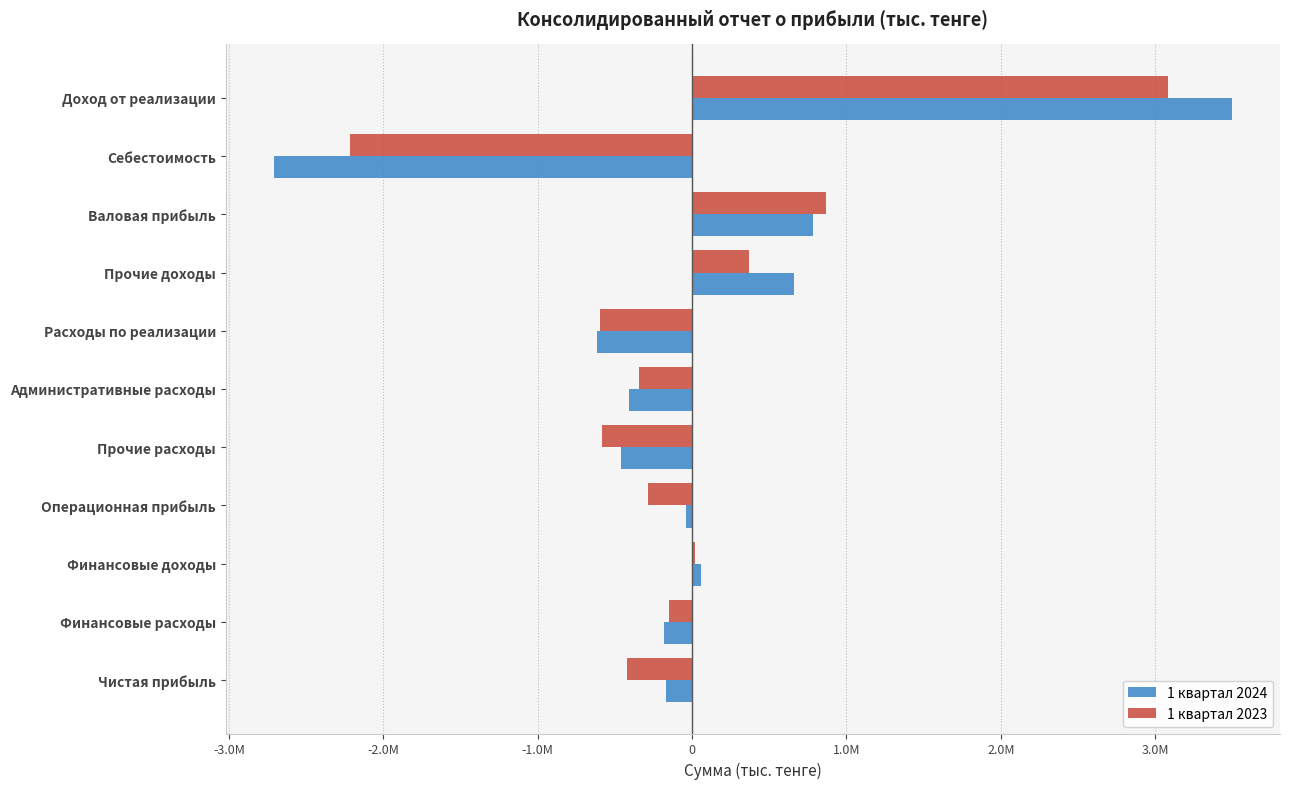

What is the lowest value of the 1 квартал 2024 series?

-2712434